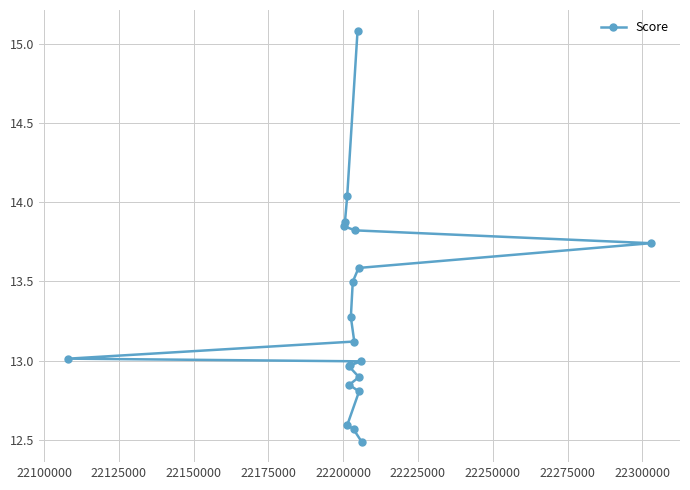

What is the average value?

13.3